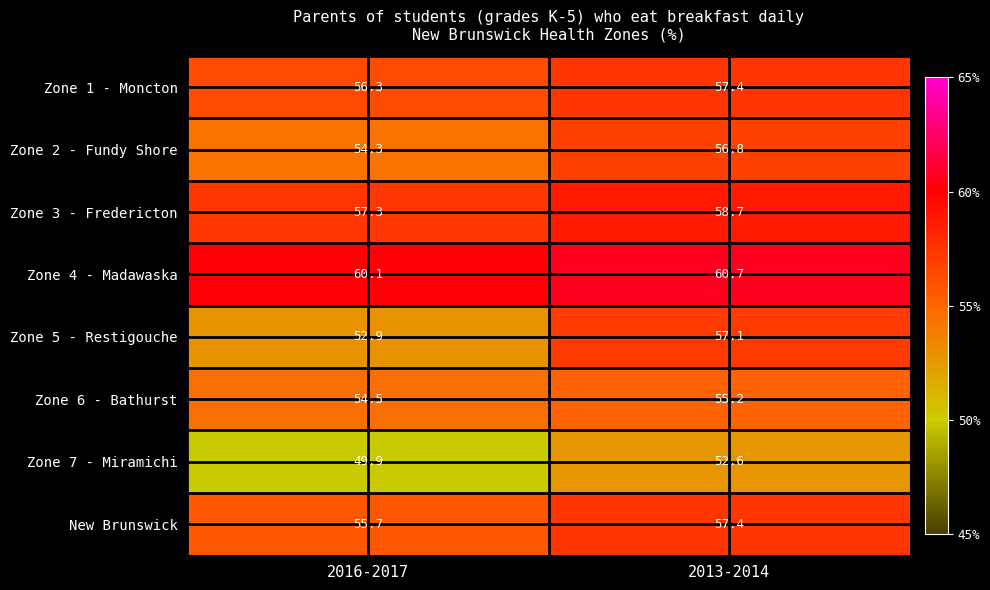

What is the difference between the maximum and minimum values in the New Brunswick series?

1.7